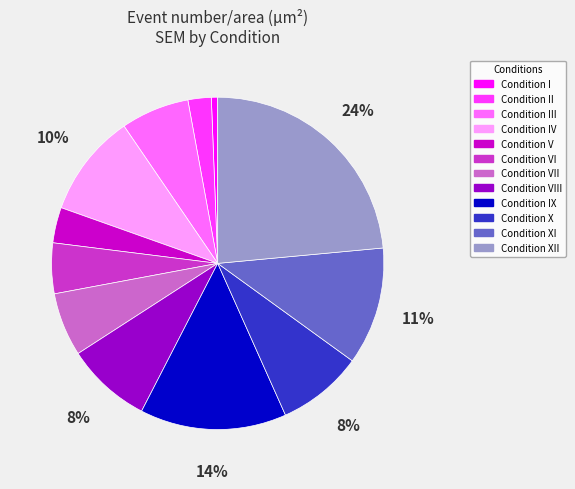

Which has a higher value, Condition I or Condition IX?

Condition IX